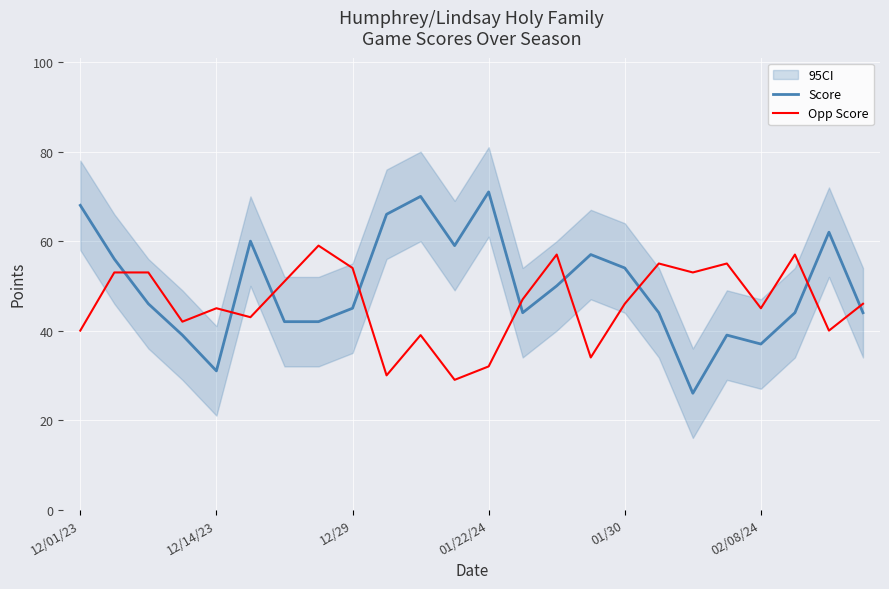

What is the sum of all Opp Score values?

1105